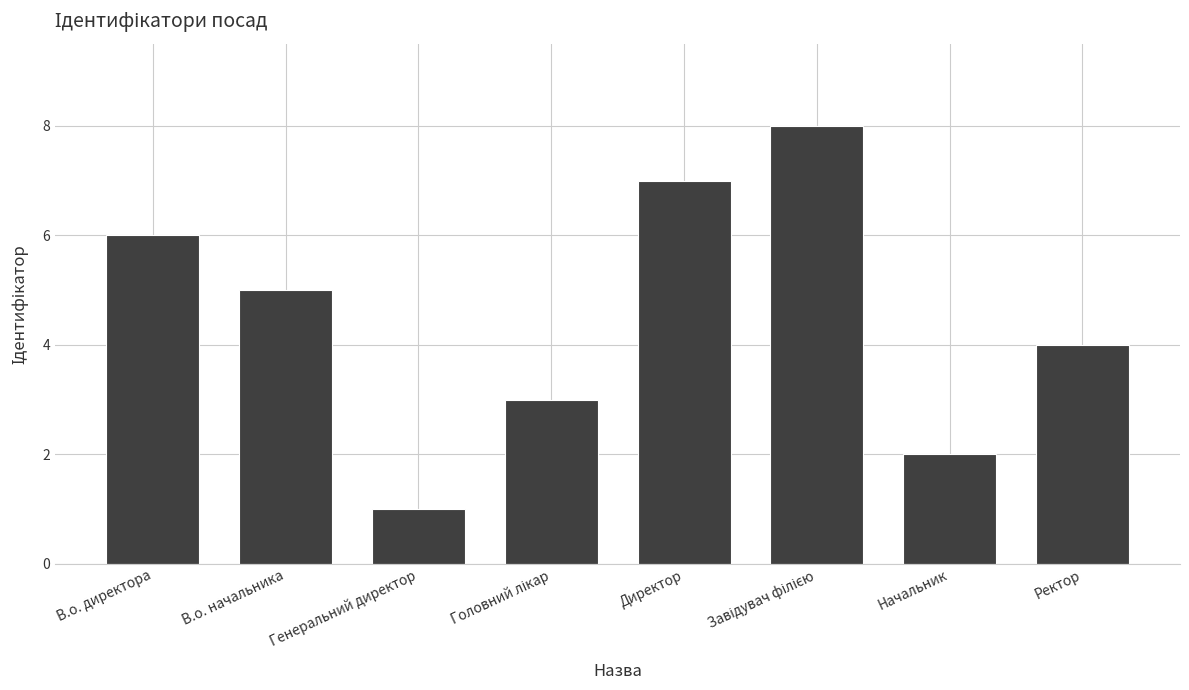

At which label does the data first exceed 5?

В.о. директора